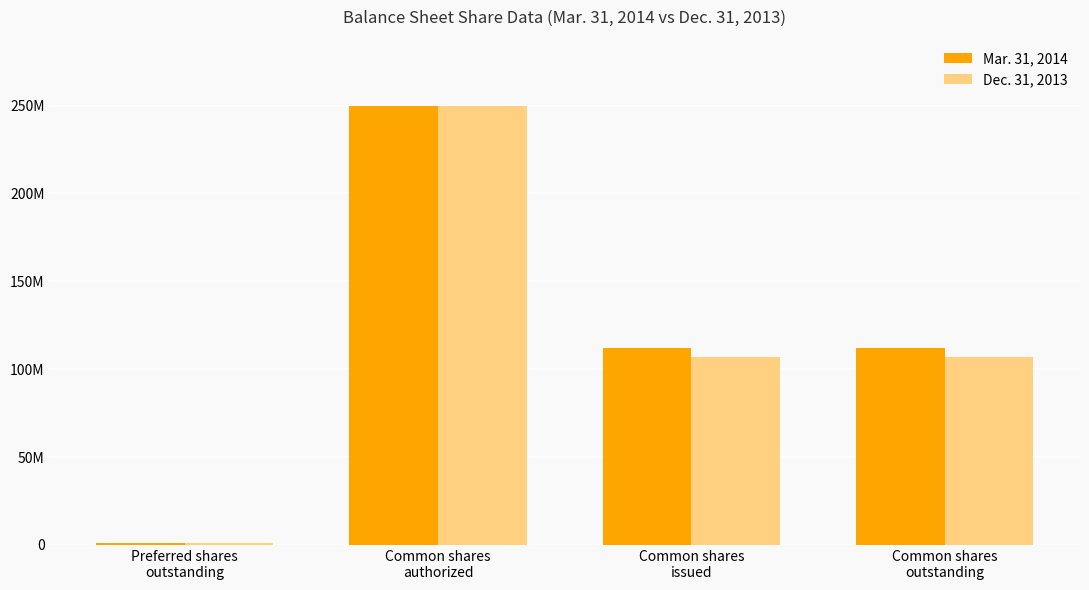

Reading left to right, list all the values displayed in this chart.

Mar. 31, 2014: 1000000	250000000	111979183	111979183
Dec. 31, 2013: 1000000	250000000	107039034	107039034